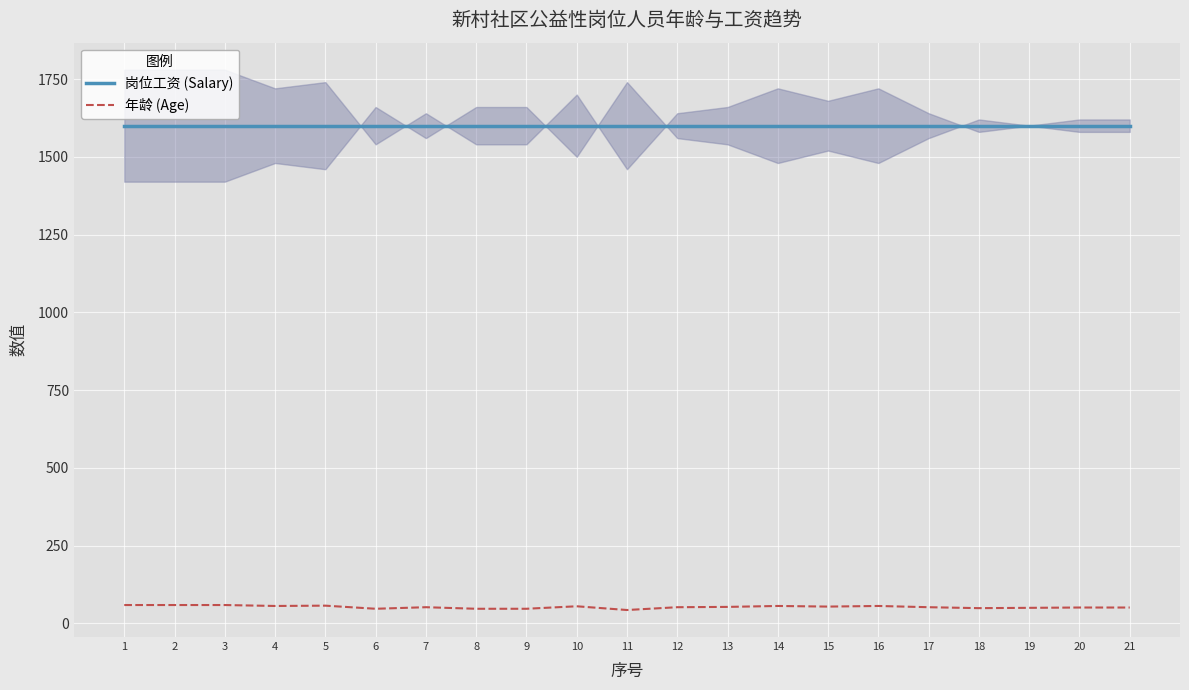

How many data points in 年龄 (Age) are less than 52?

8